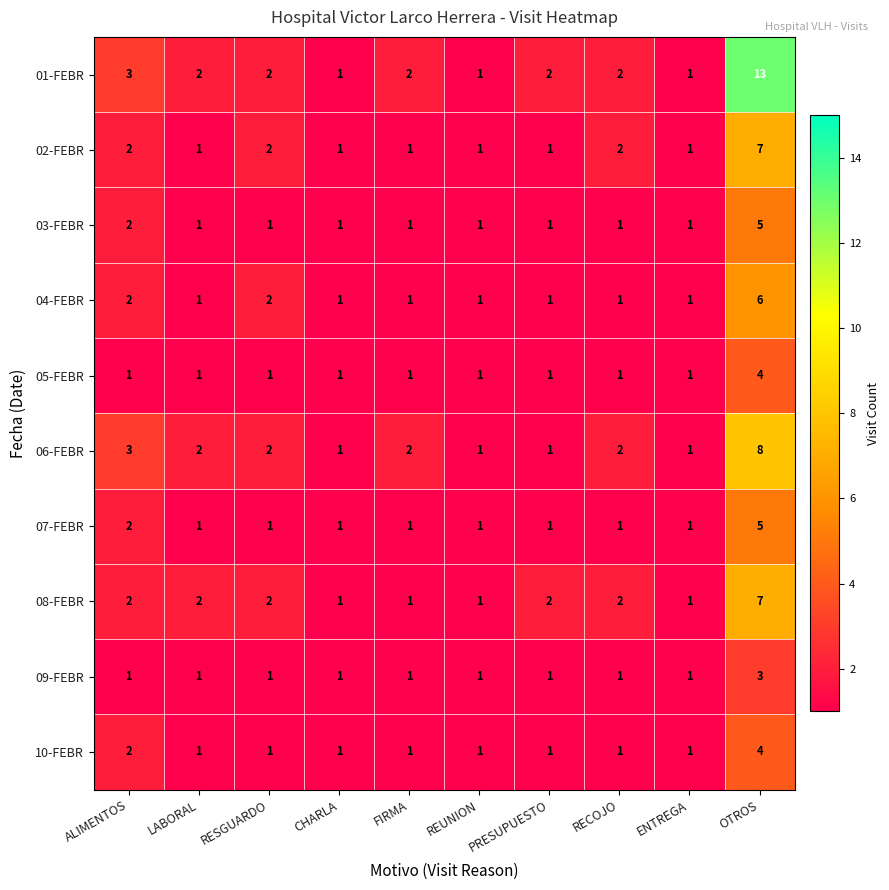

Count the 07-FEBR values in the range 1 to 2.

9